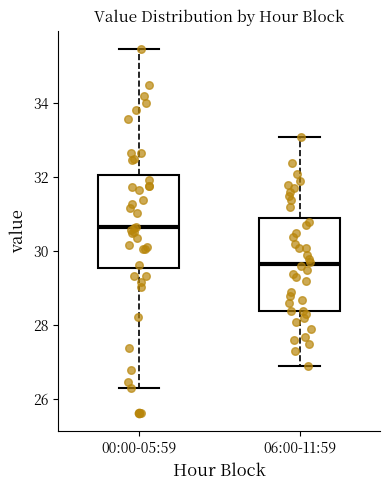

Which box's median line is the highest?

00:00-05:59